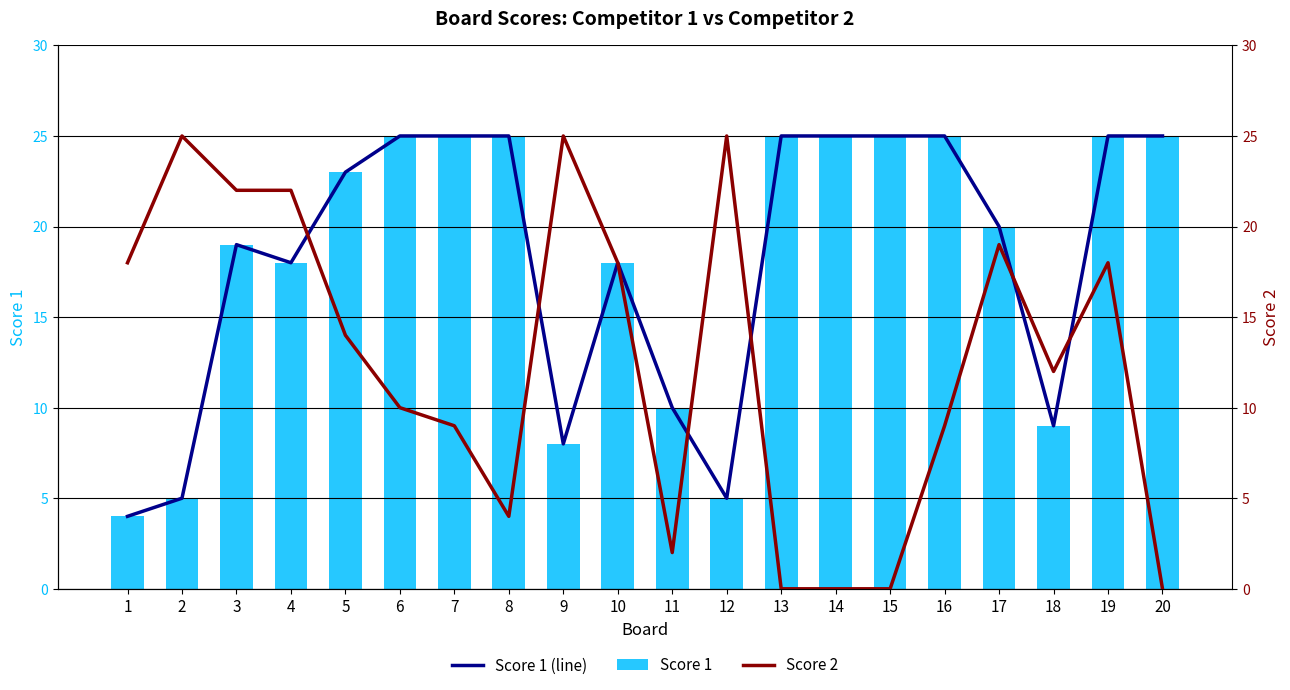

What is the sum of the Score 1 (line) values at 9 and 12?

13